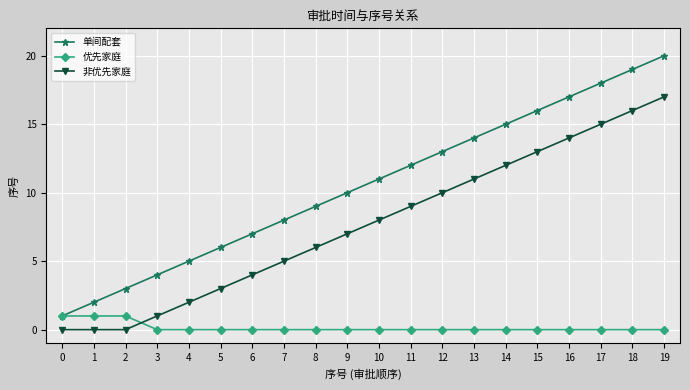

Rank the series by their average value, from highest to lowest.

单间配套, 非优先家庭, 优先家庭